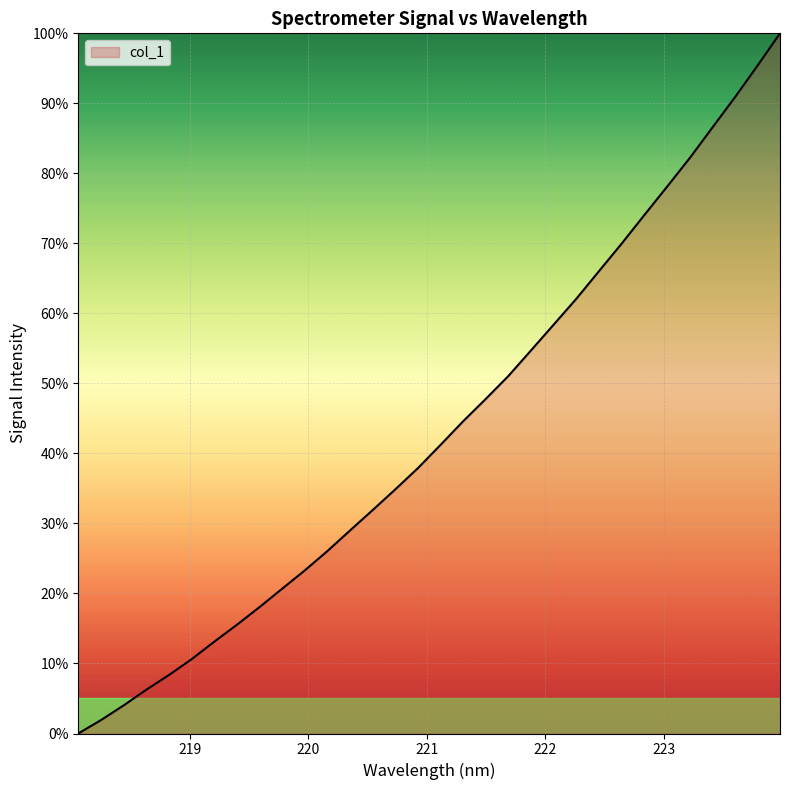

What is the greatest value displayed?

100.0